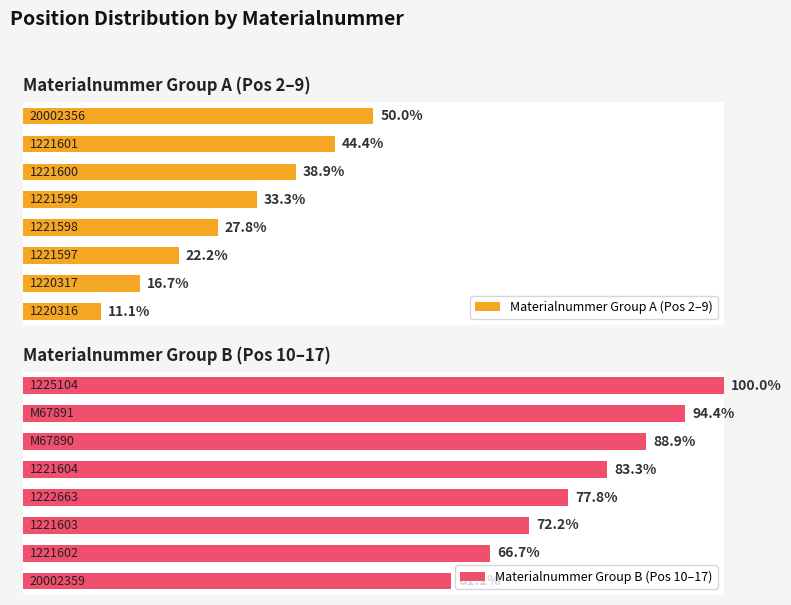

What are all the series names shown in the legend?

Materialnummer Group A (Pos 2–9), Materialnummer Group B (Pos 10–17)